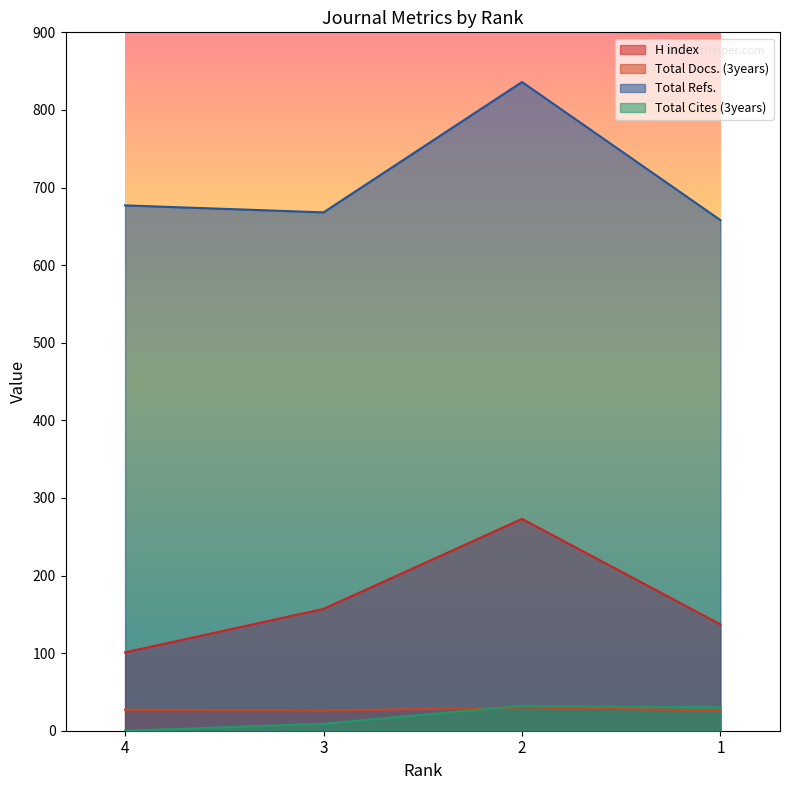

Which series has the largest range (max minus min)?

Total Refs.